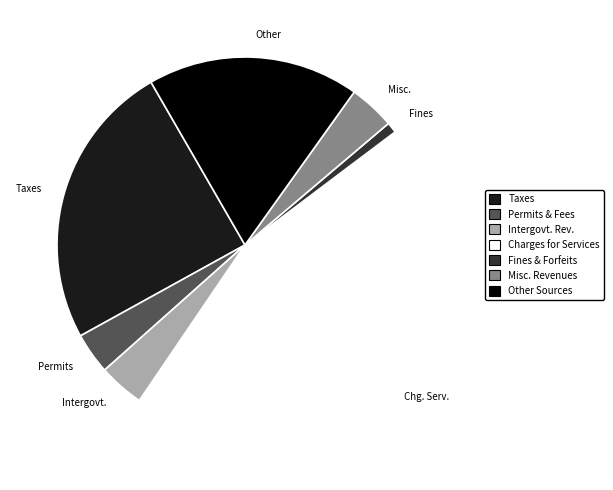

Is it true that Chg. Serv. is 45% of the pie?

True